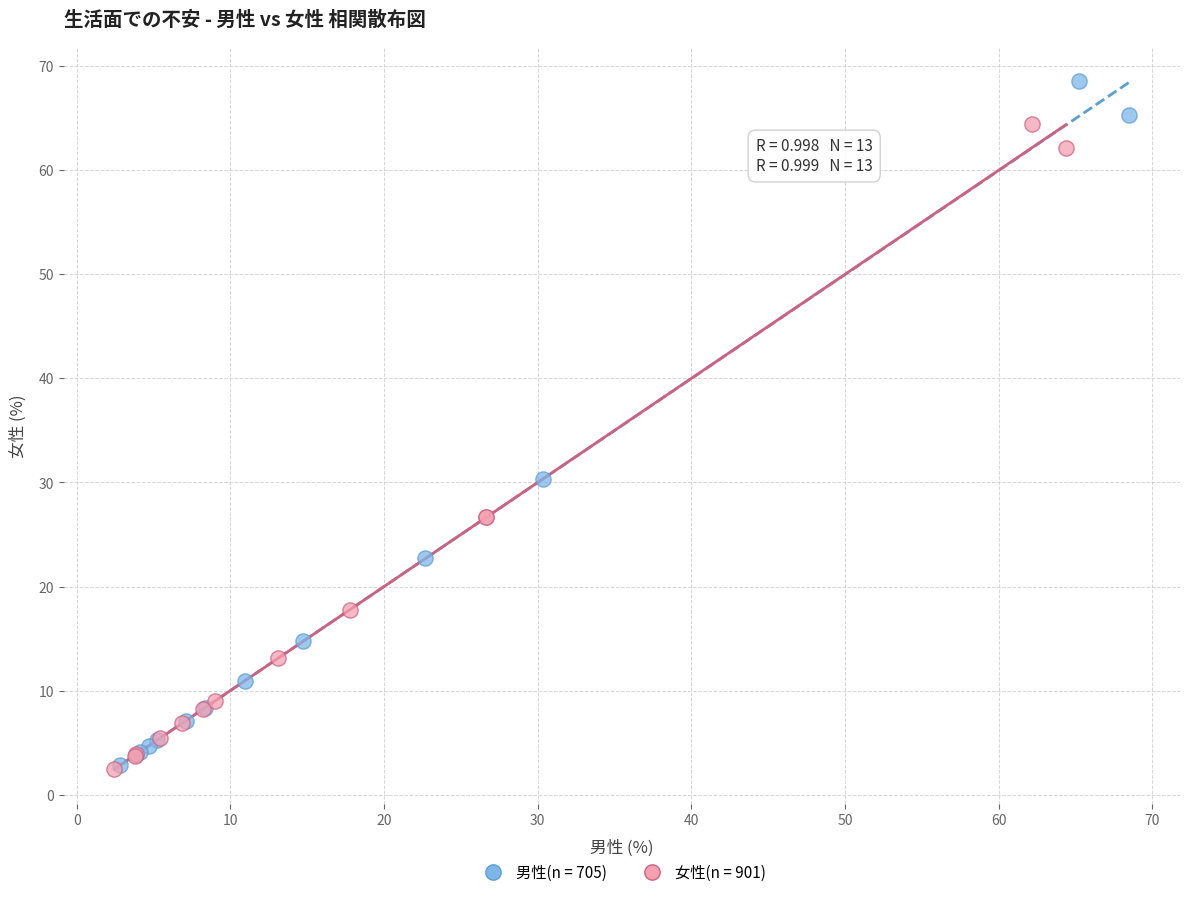

Which series has the widest spread of Y values?

男性(n = 705)